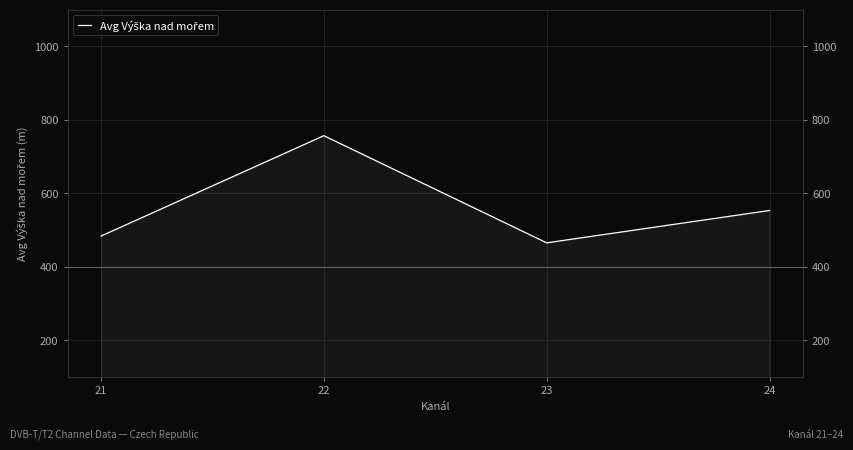

What is the maximum value shown in the chart?

756.6